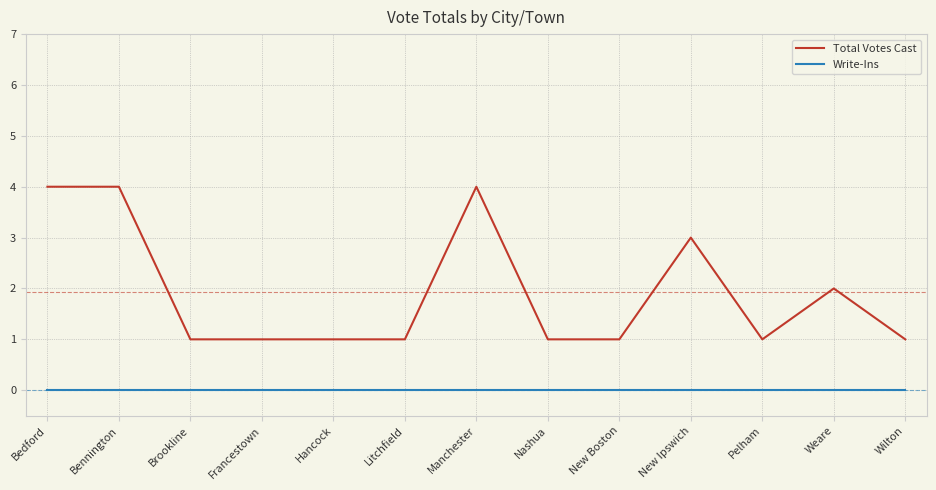

What position from the left is Bedford?

1